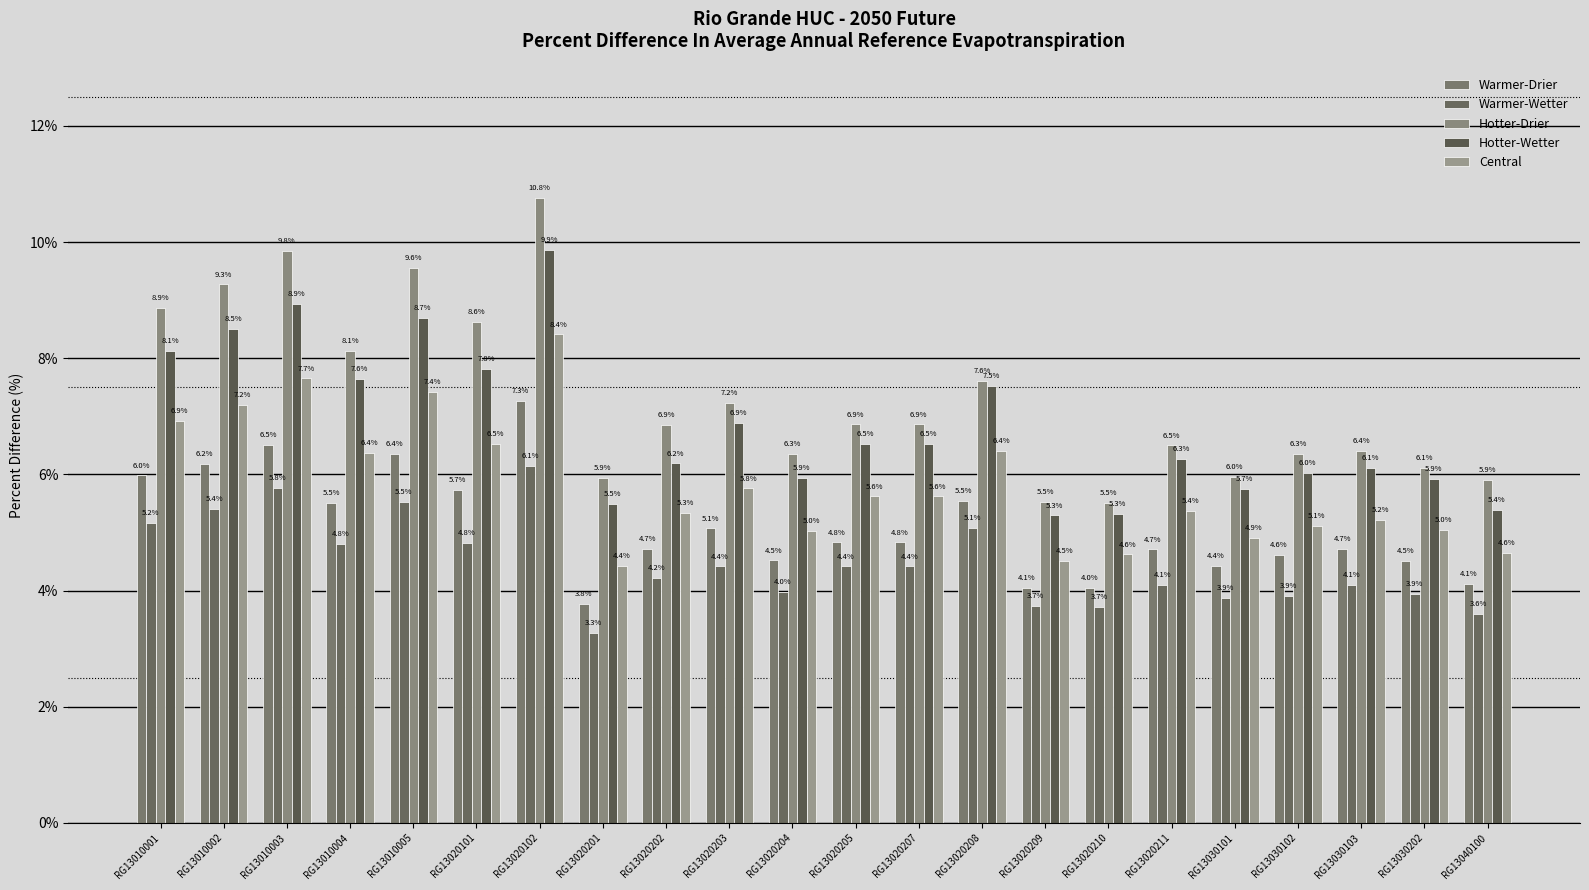

How many values in the Hotter-Wetter series are below 6?

7